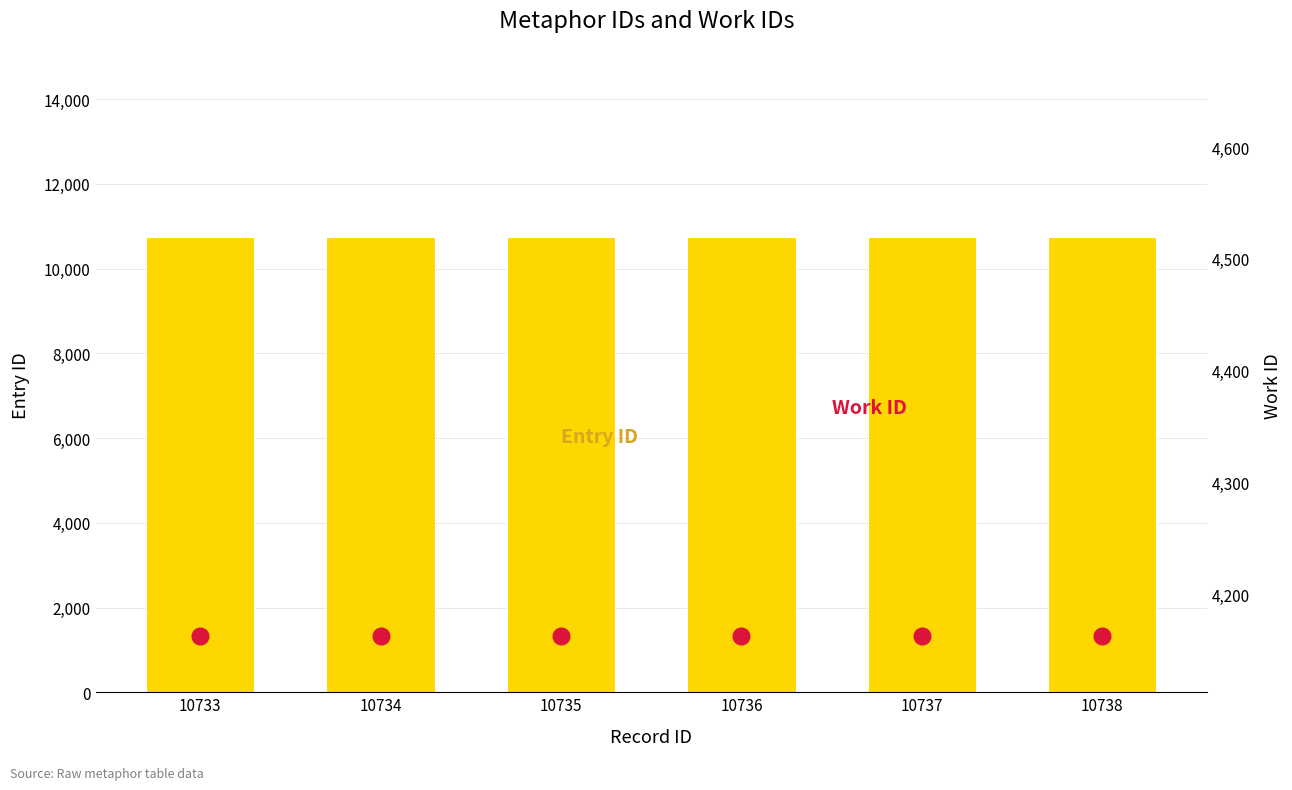

What are all the series names shown in the legend?

Entry ID, Work ID